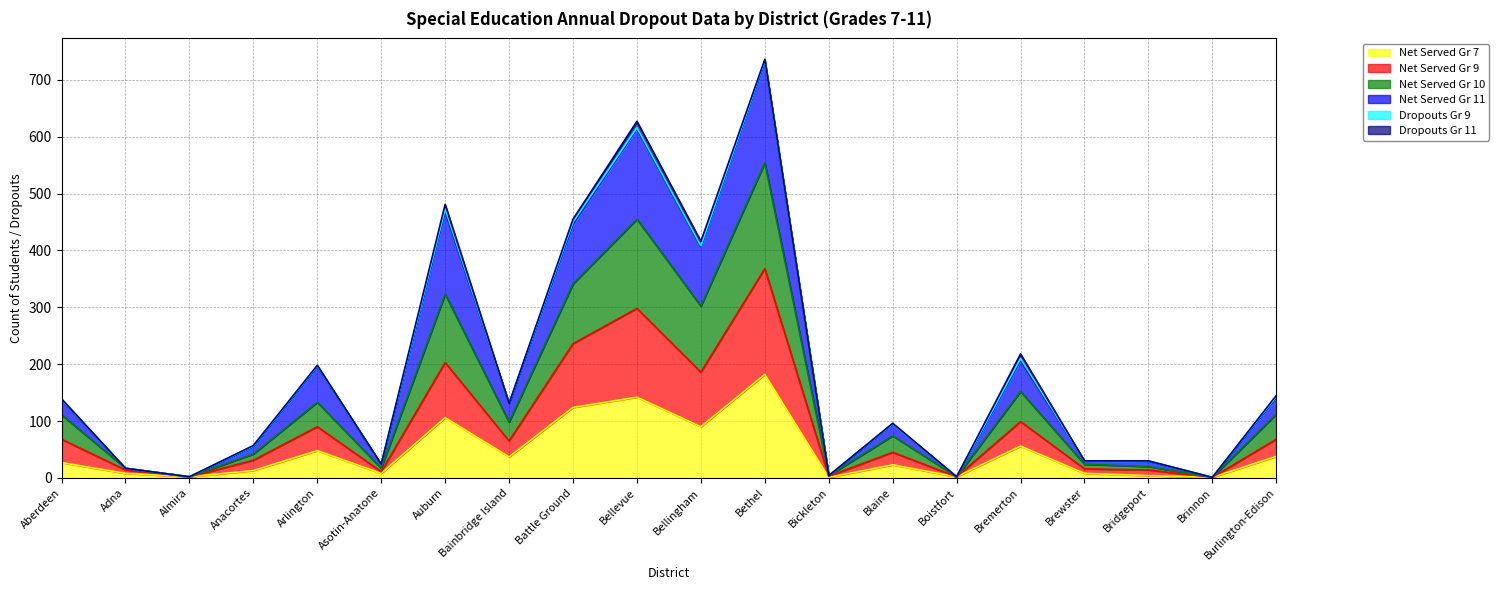

Which category has the highest value in the Net Served Gr 7 series?

Bethel